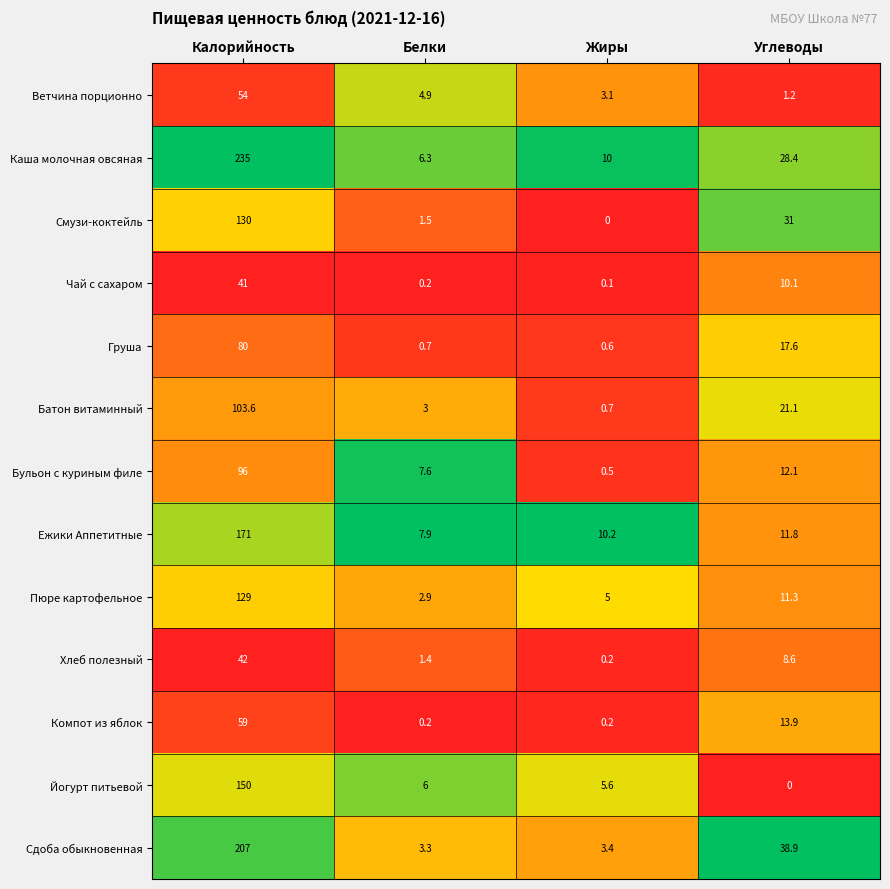

Is it true that Пюре картофельное equals 2.0 at Жиры?

False